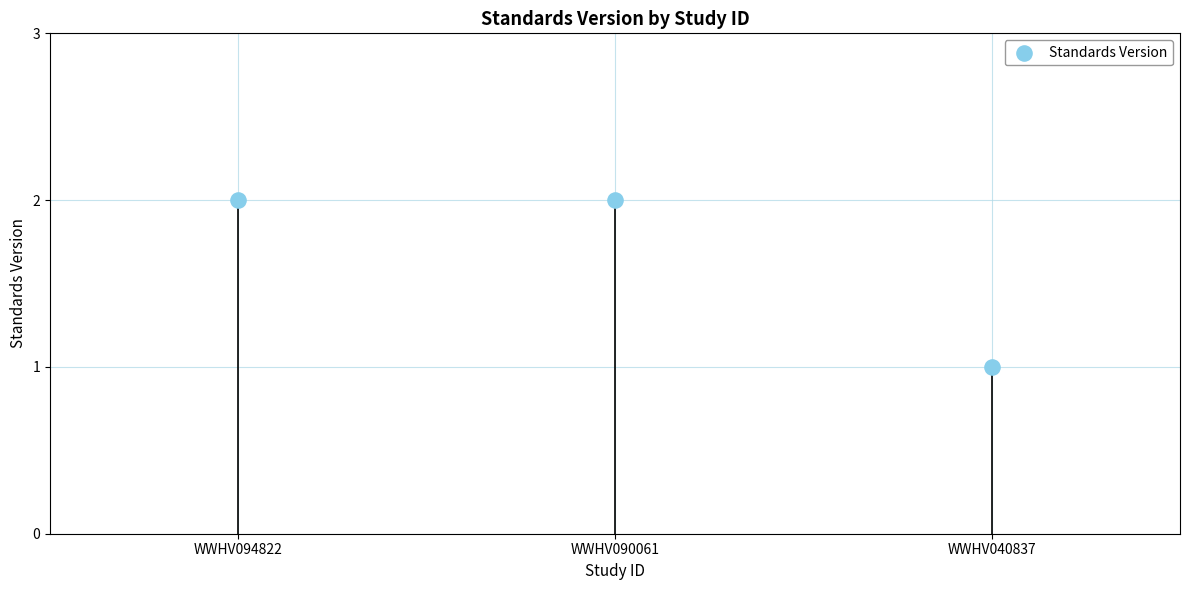

Approximately how many times larger is the value at WWHV094822 compared to WWHV040837?

2.0